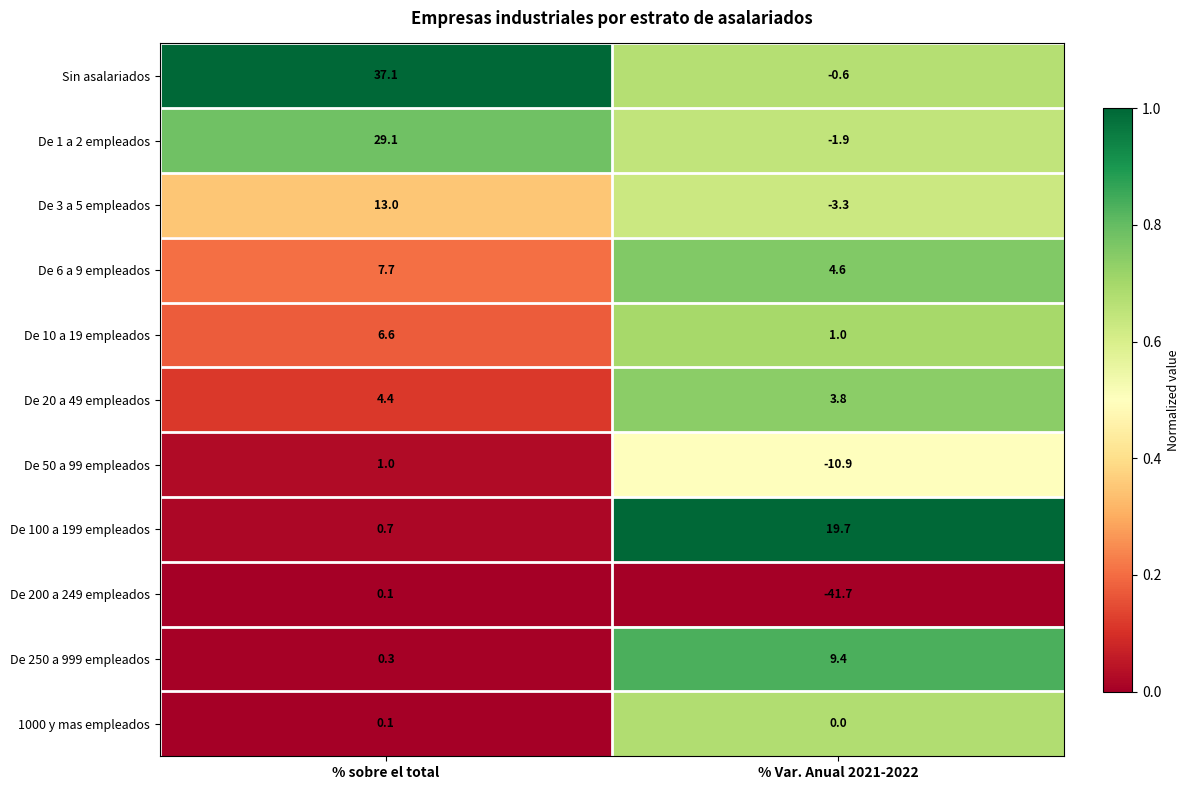

Which series has the widest spread of values?

De 200 a 249 empleados